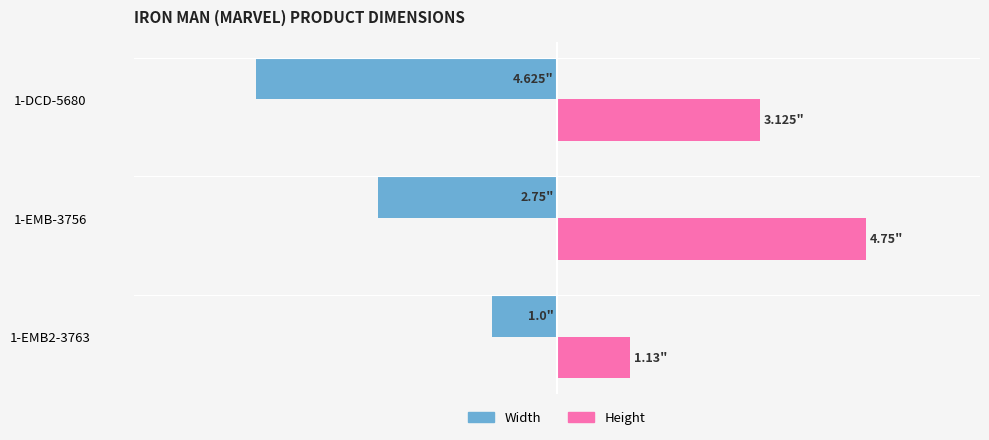

At which category is the sum across all series the highest?

1-EMB-3756